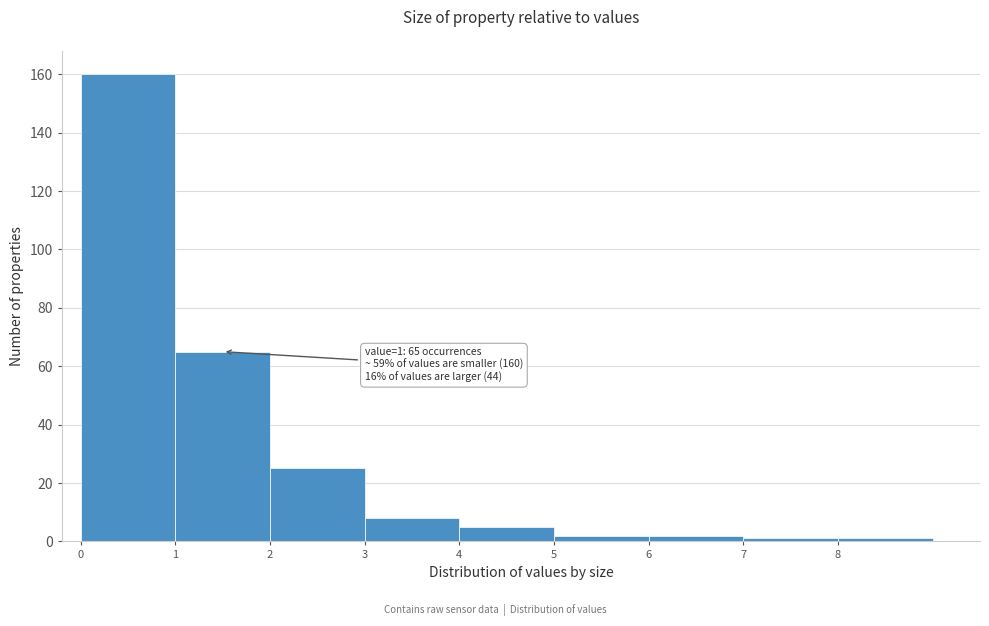

Which range on the x-axis has the tallest bar?

0 to 1